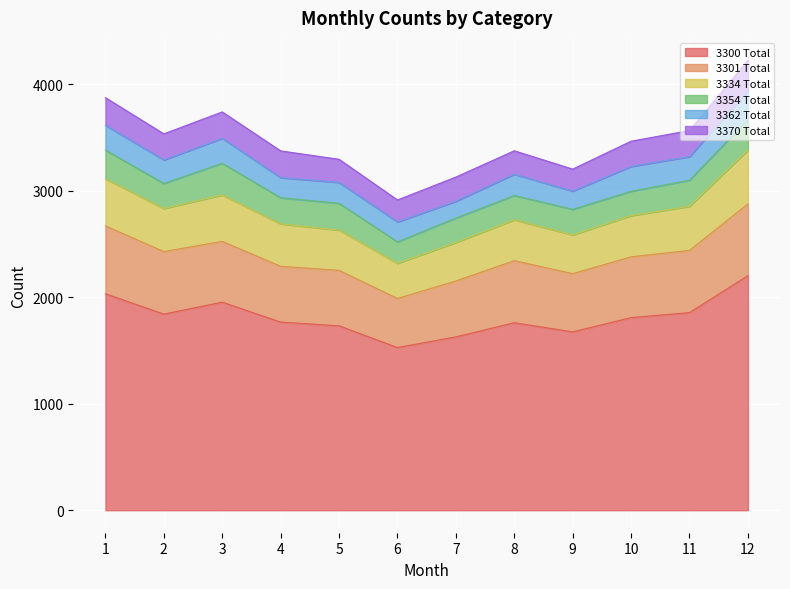

Reading left to right, what are all the values shown in this chart?

3300 Total: 1=2033	2=1842	3=1954	4=1767	5=1732	6=1528	7=1628	8=1761	9=1675	10=1809	11=1856	12=2203
3301 Total: 1=638	2=587	3=571	4=524	5=521	6=461	7=525	8=583	9=547	10=571	11=584	12=674
3334 Total: 1=442	2=405	3=436	4=399	5=378	6=330	7=362	8=384	9=364	10=387	11=414	12=506
3354 Total: 1=270	2=235	3=298	4=245	5=252	6=202	7=229	8=228	9=240	10=229	11=245	12=287
3362 Total: 1=232	2=221	3=234	4=189	5=196	6=187	7=158	8=200	9=171	10=233	11=222	12=269
3370 Total: 1=260	2=245	3=248	4=251	5=217	6=206	7=227	8=220	9=207	10=237	11=245	12=286